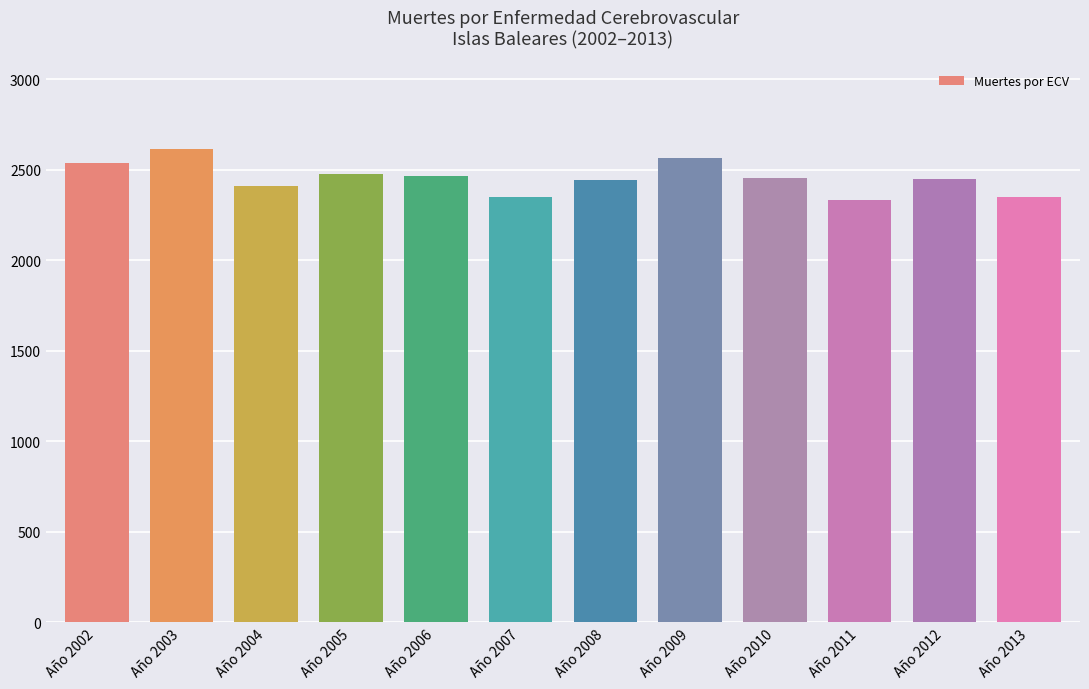

How many data points are less than 2451?

6